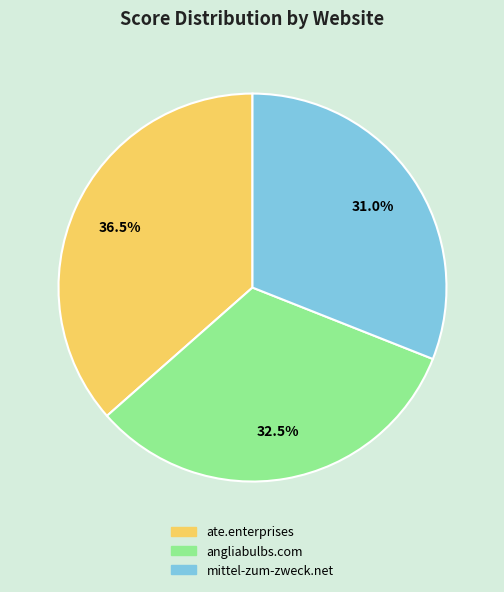

Rank the categories by value from highest to lowest.

ate.enterprises, angliabulbs.com, mittel-zum-zweck.net